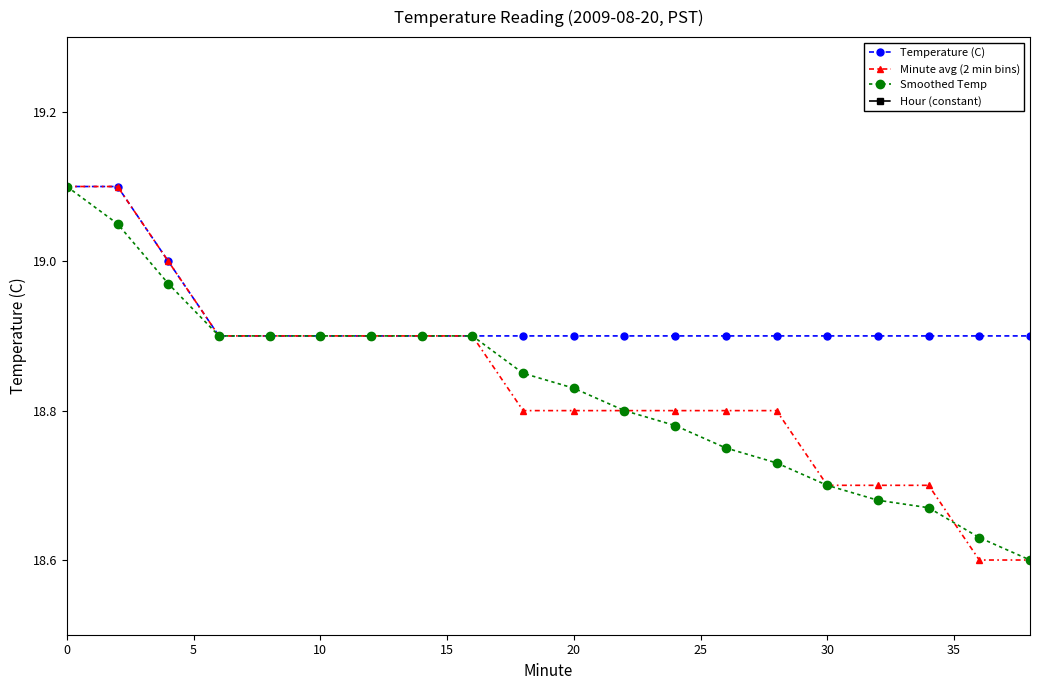

True or false: Smoothed Temp has more than 0 interior local peaks.

False